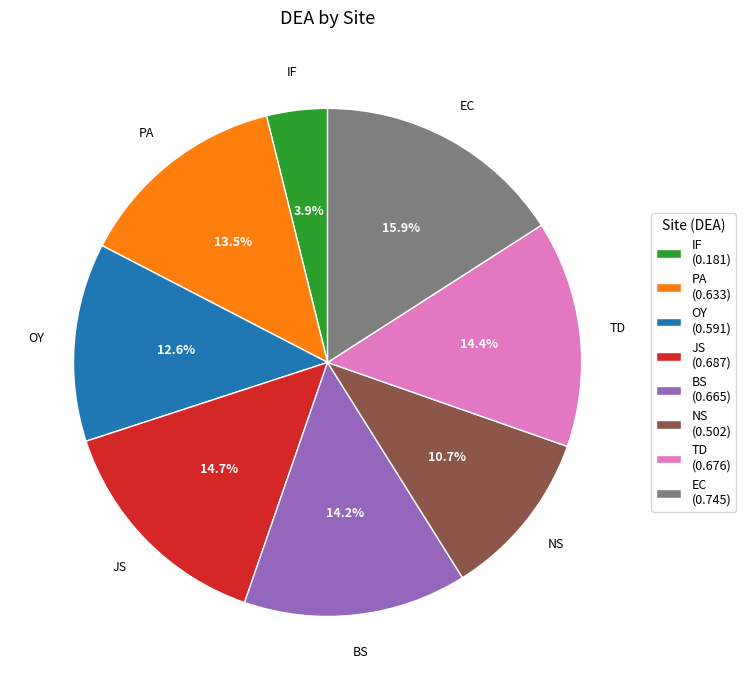

How much of the chart is everything except BS?

85.8%